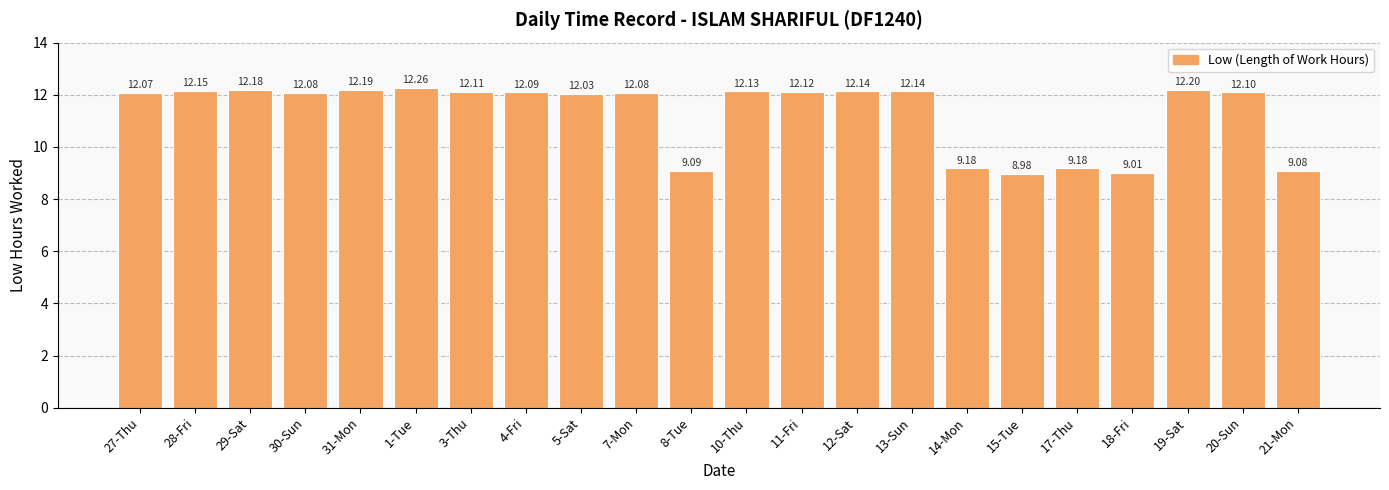

What is the average value?

11.3